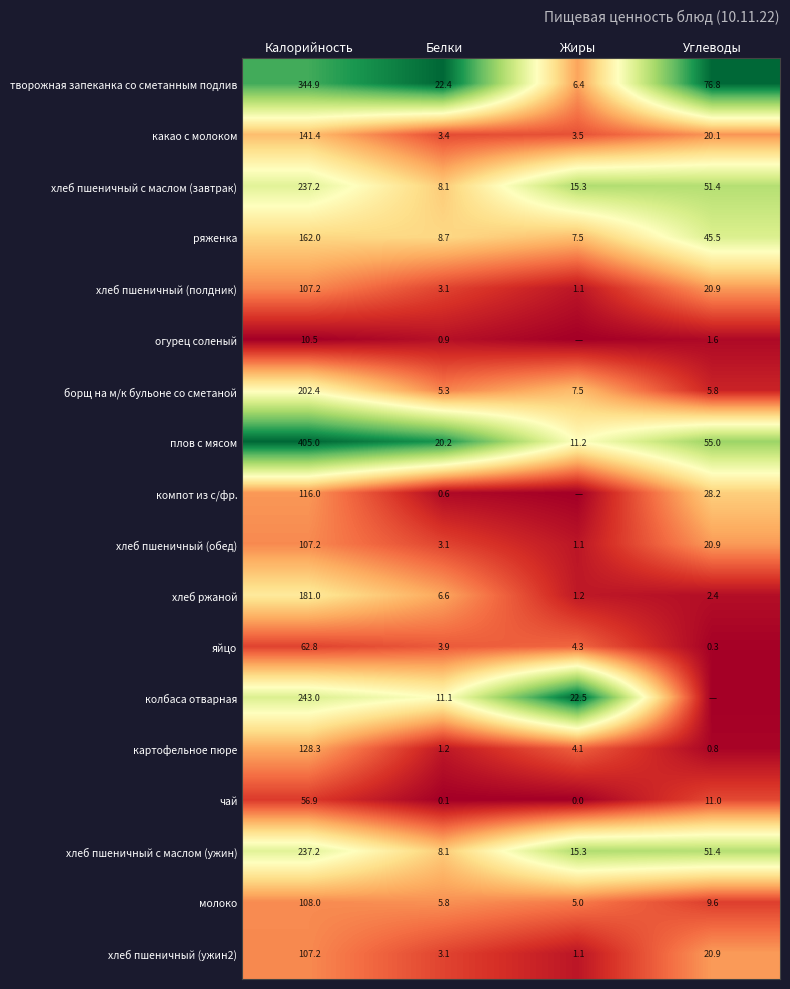

The value of чай at Жиры is 36.9. True or false?

False